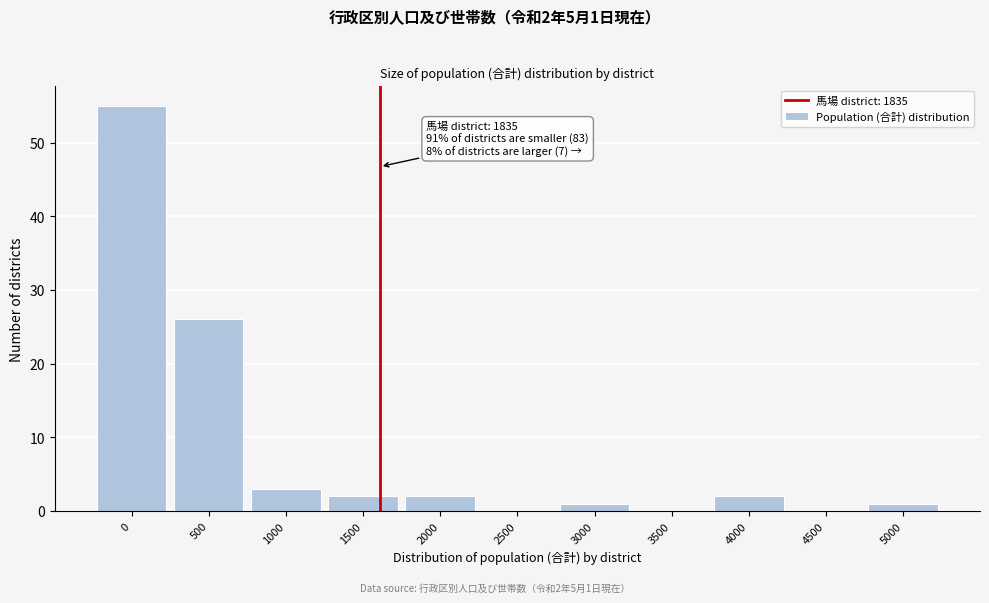

Reading left to right, list all the values displayed in this chart.

0=55	500=26	1000=3	1500=2	2000=2	2500=0	3000=1	3500=0	4000=2	4500=0	5000=1